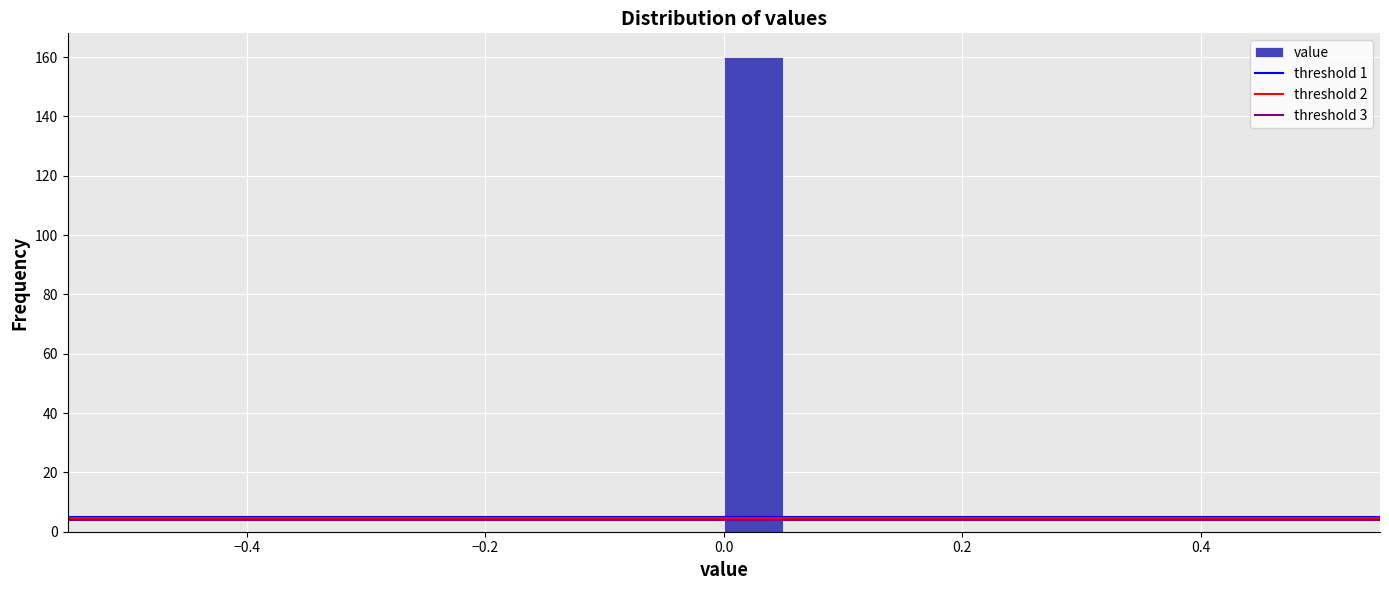

Around what value on the x-axis is the tallest bar? Give the approximate position of its centre, as read against the axis.

0.02